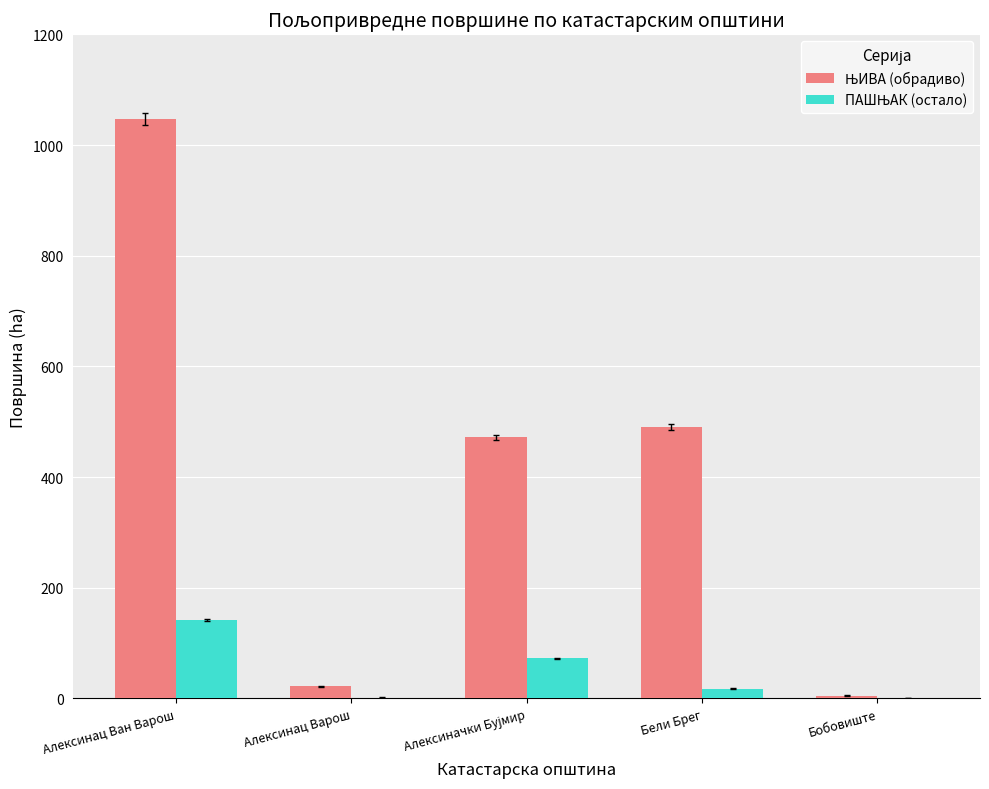

At which category is the sum across all series the highest?

Алексинац Ван Варош